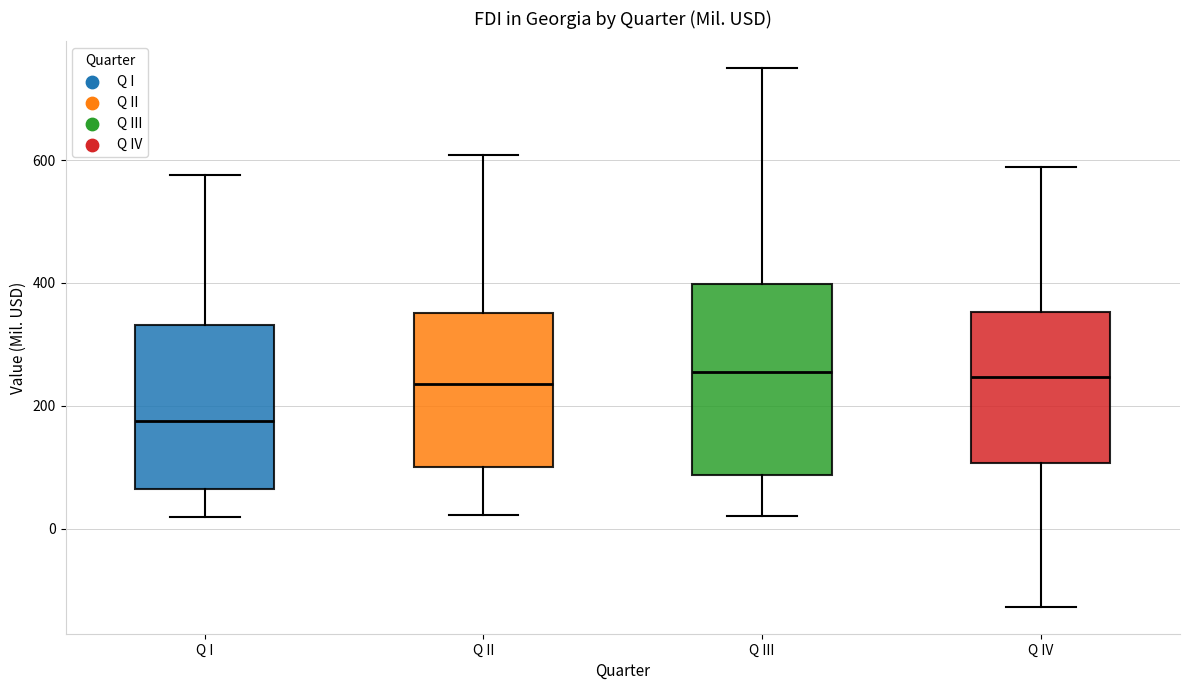

Reading left to right, read every box against the y-axis: the position of its median line, the range the box covers, and the ends of its whiskers. The values are not printed on the chart, so give them approximately, as read against the axis.

Q I: median 180, box 60 to 340, whiskers 20 to 580
Q II: median 240, box 100 to 360, whiskers 20 to 600
Q III: median 260, box 80 to 400, whiskers 20 to 740
Q IV: median 240, box 100 to 360, whiskers -120 to 580